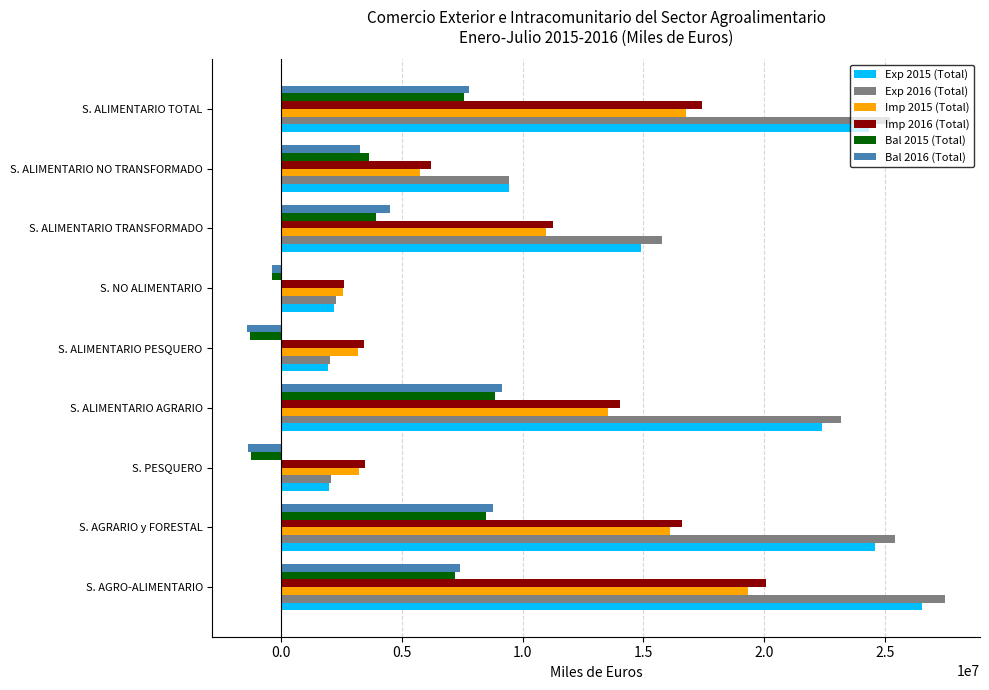

How many categories are shown in the chart?

9